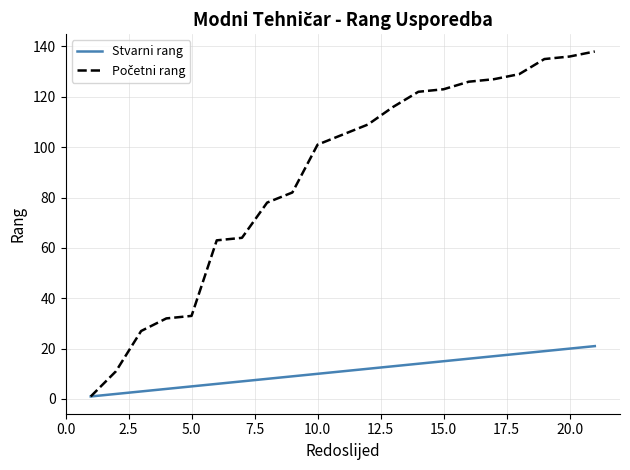

What is the greatest value displayed?

138